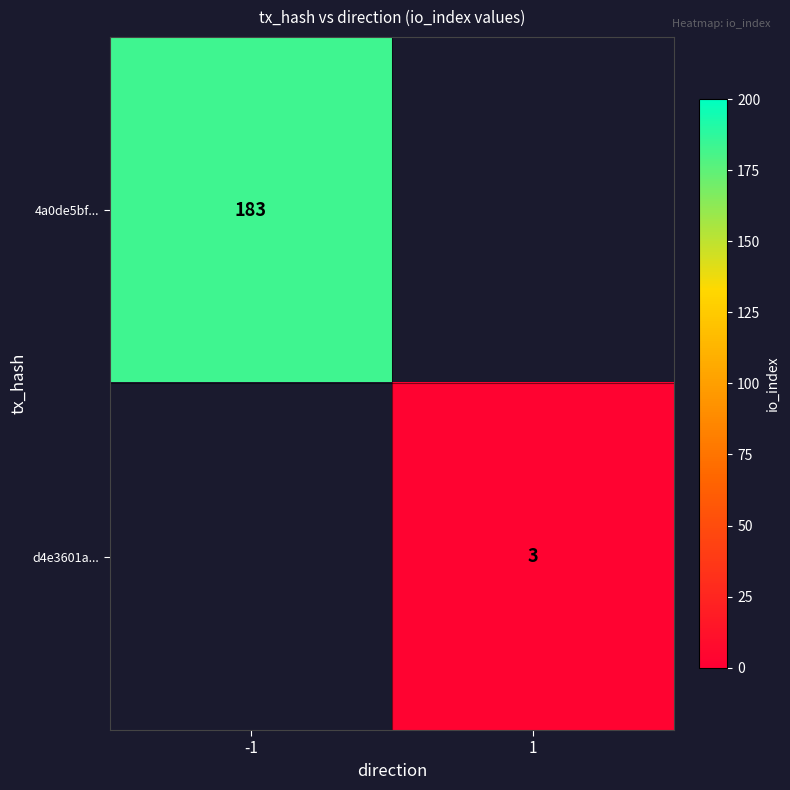

The d4e3601a... series shows 1 at 1. True or false?

False